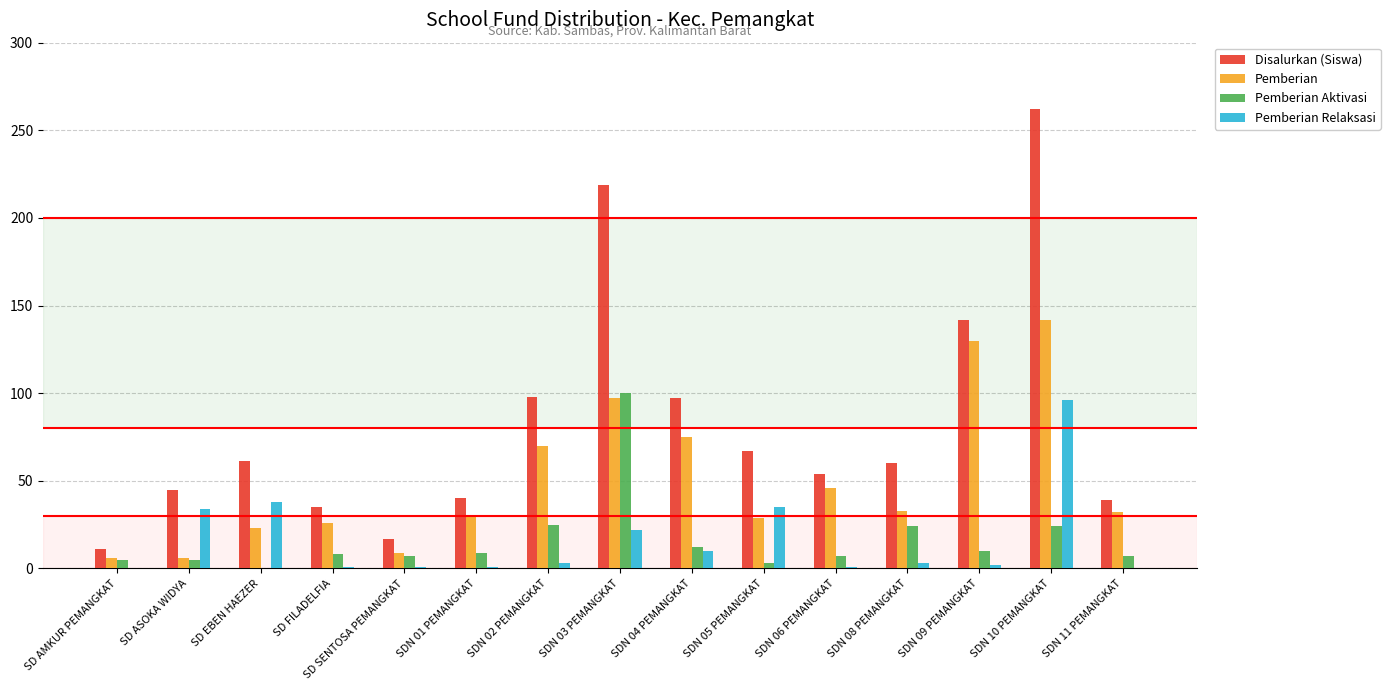

Which series has the widest spread of values?

Disalurkan (Siswa)